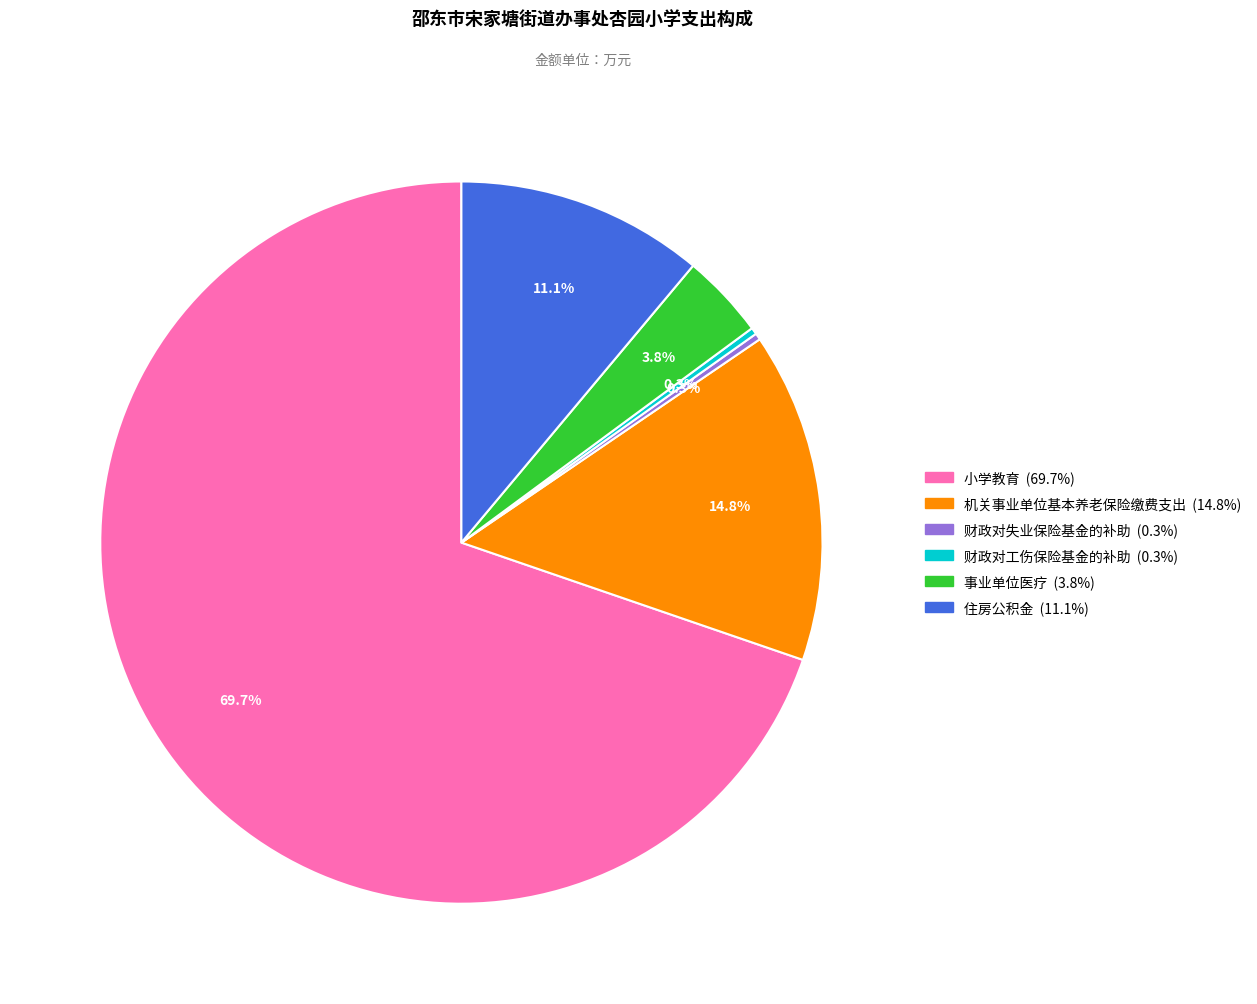

What is the majority slice?

小学教育